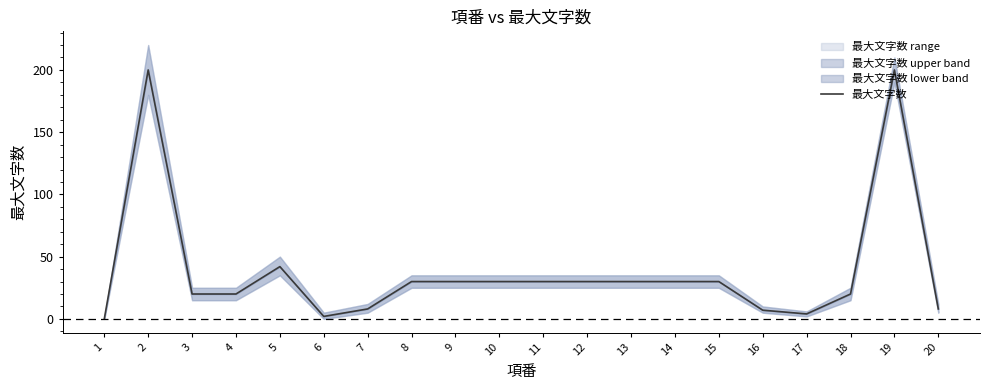

What is the maximum value shown in the chart?

200